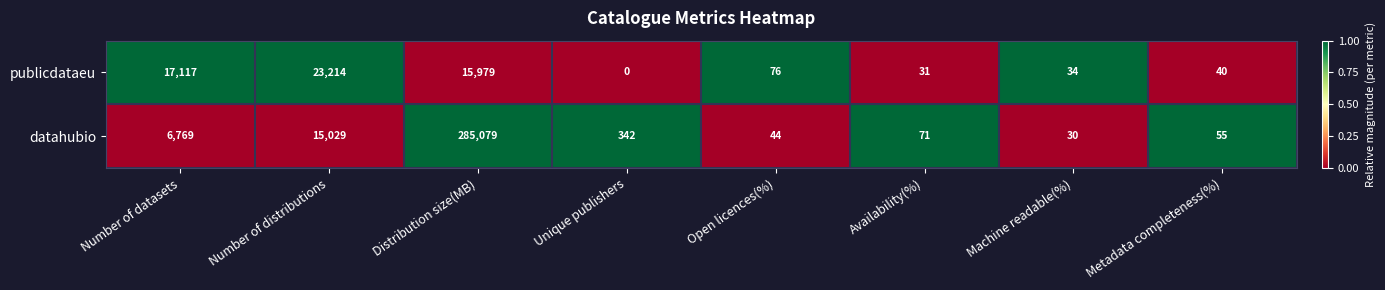

Reading left to right, what are all the values shown in this chart?

publicdataeu: 17117	23214	15979	0	76	31	34	40
datahubio: 6769	15029	285079	342	44	71	30	55